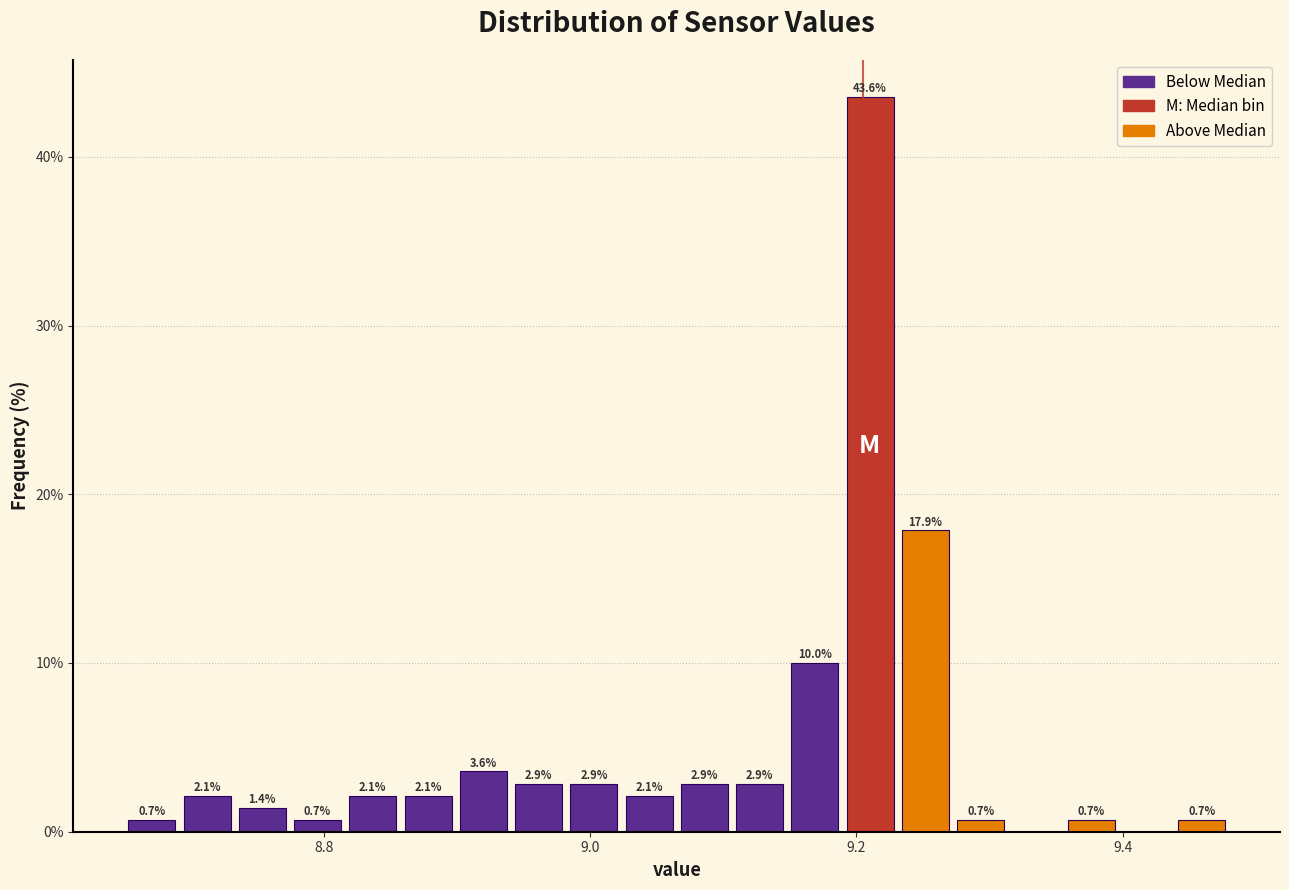

Around what value on the x-axis is the tallest bar? Give the approximate position of its centre, as read against the axis.

9.22